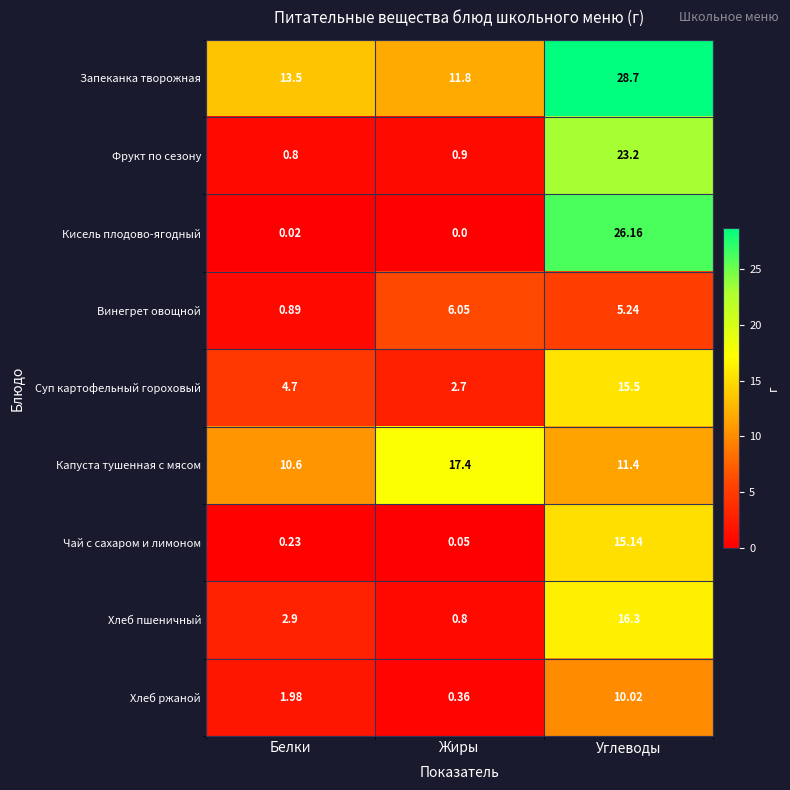

At Углеводы, list the series in order from smallest to largest.

Винегрет овощной, Хлеб ржаной, Капуста тушенная с мясом, Чай с сахаром и лимоном, Суп картофельный гороховый, Хлеб пшеничный, Фрукт по сезону, Кисель плодово-ягодный, Запеканка творожная